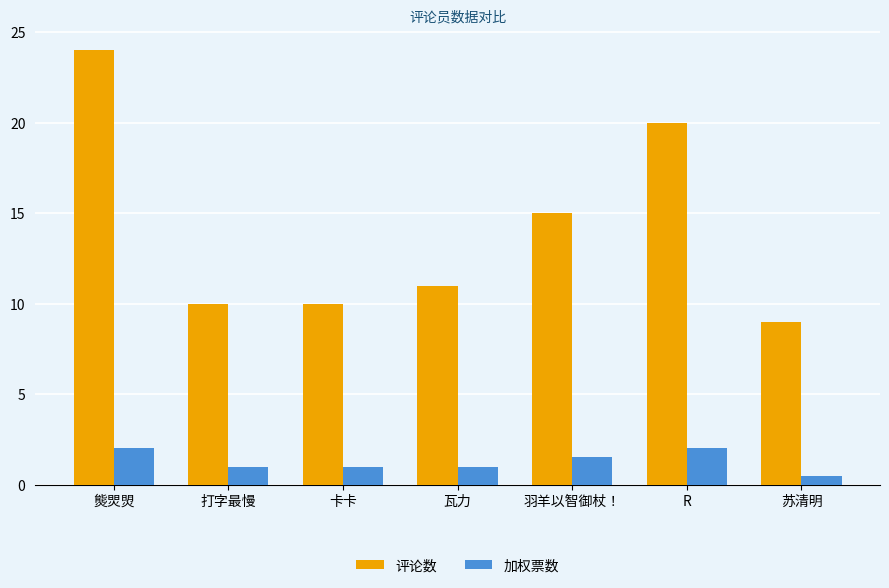

At which category is the sum across all series the highest?

熋焸焽